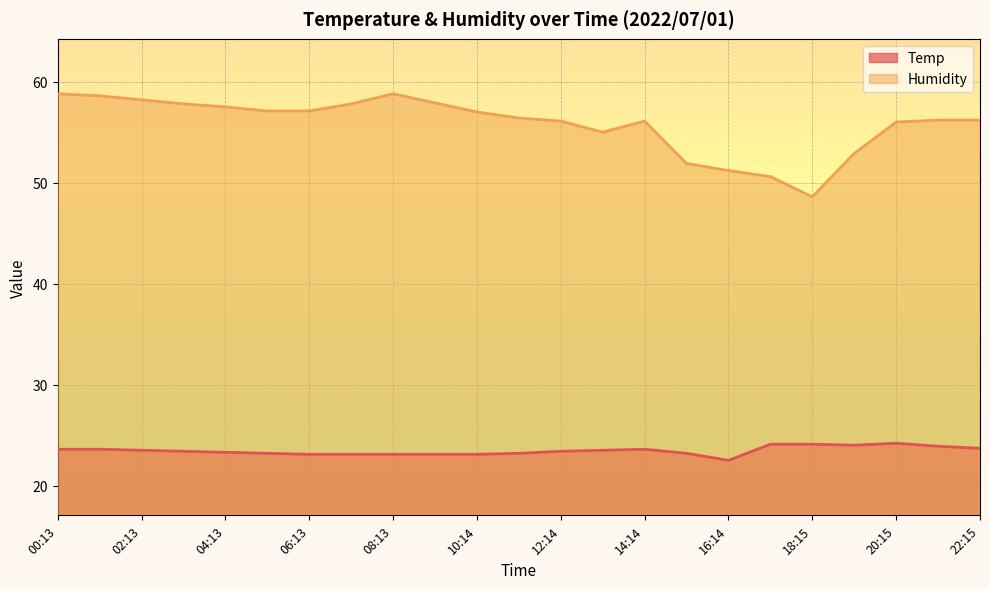

What is the difference between the maximum and minimum values in the Temp series?

1.7